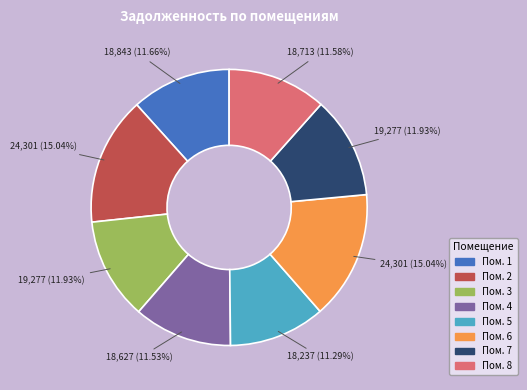

Is there any slice that represents more than half of the pie?

No